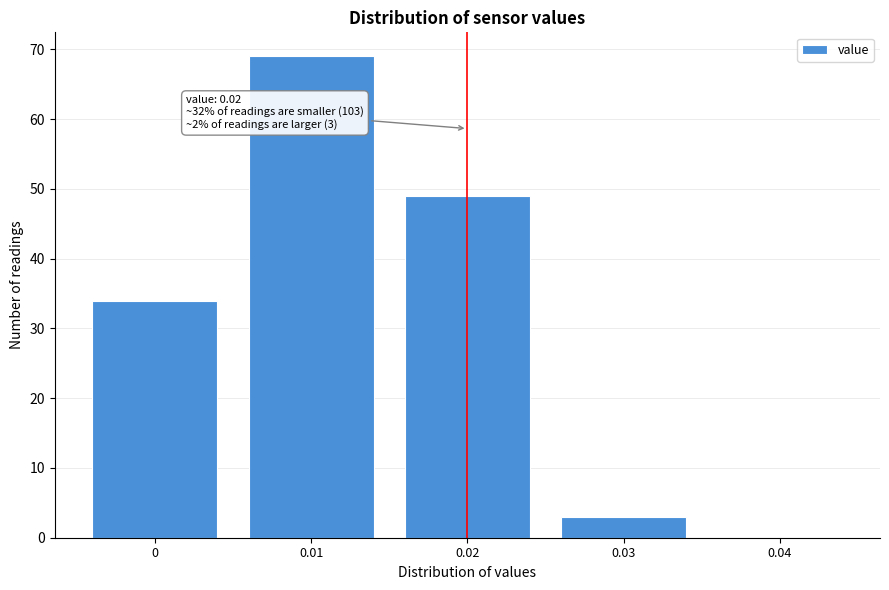

Reading right to left, what are all the values shown in this chart?

0.04=0	0.03=3	0.02=49	0.01=69	0=34